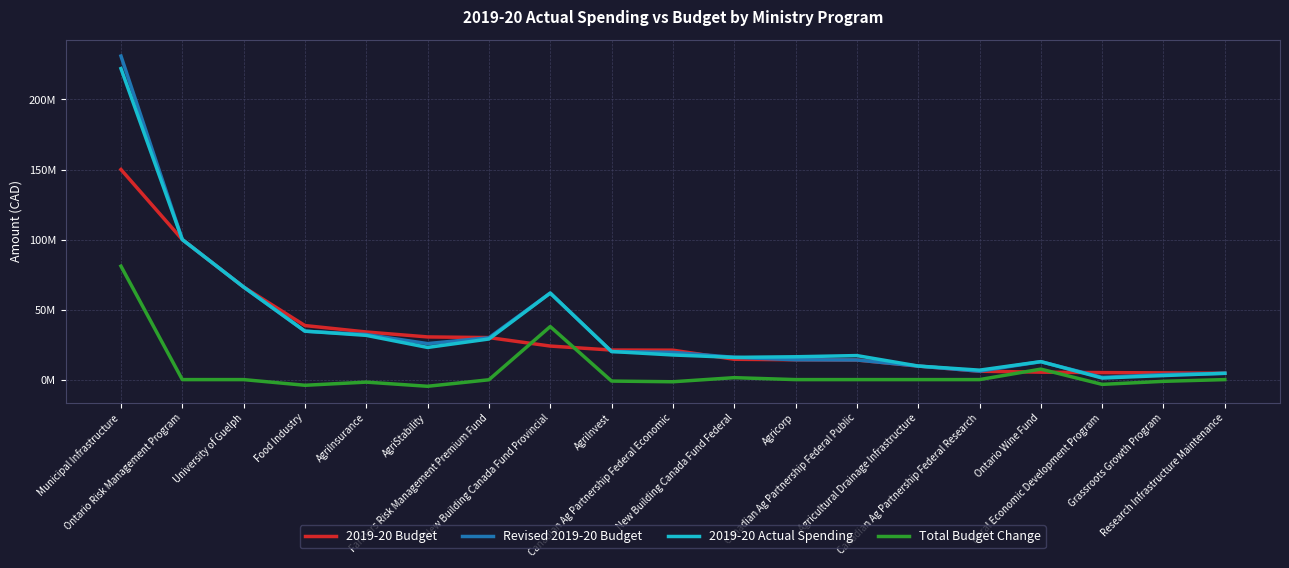

Which series has the largest total across all categories?

Revised 2019-20 Budget